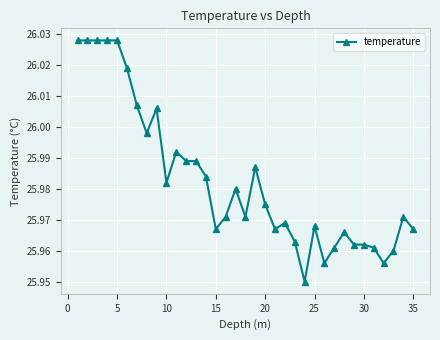

True or false: there are more than 0 points higher than both neighbors.

True